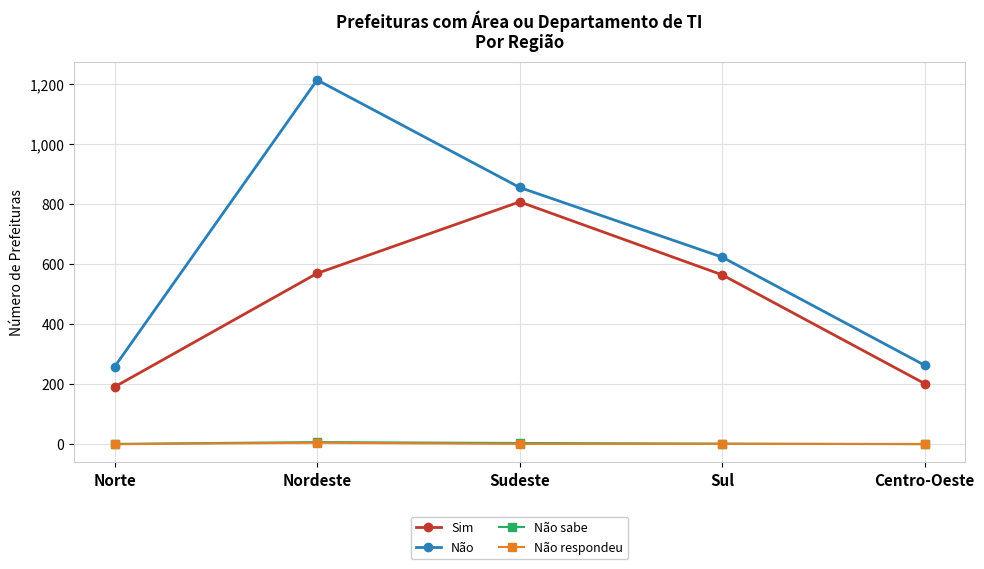

What is the label of the 2nd point from the right?

Sul